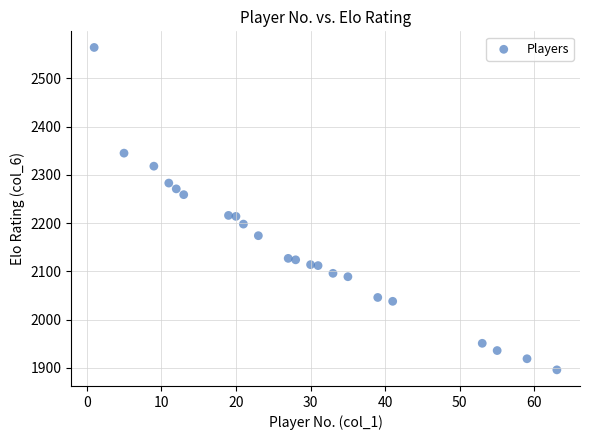

What is the range of Y values (max minus min)?

668